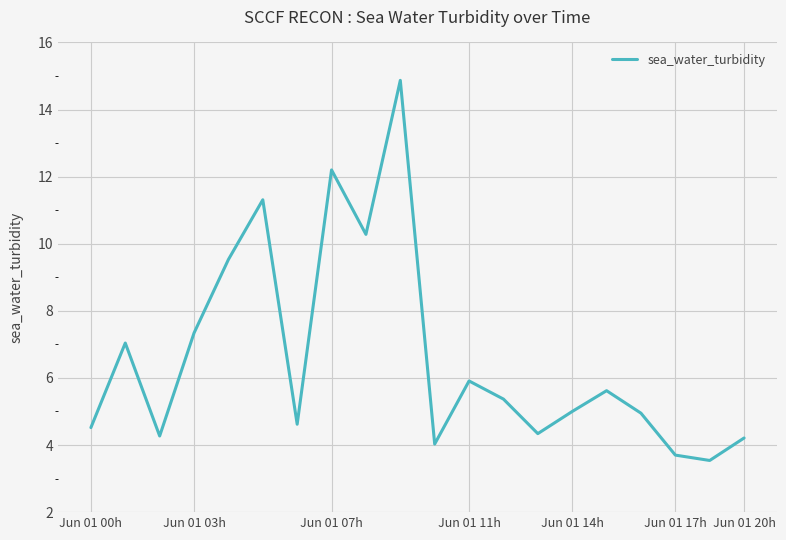

What is the minimum value shown in the chart?

3.5